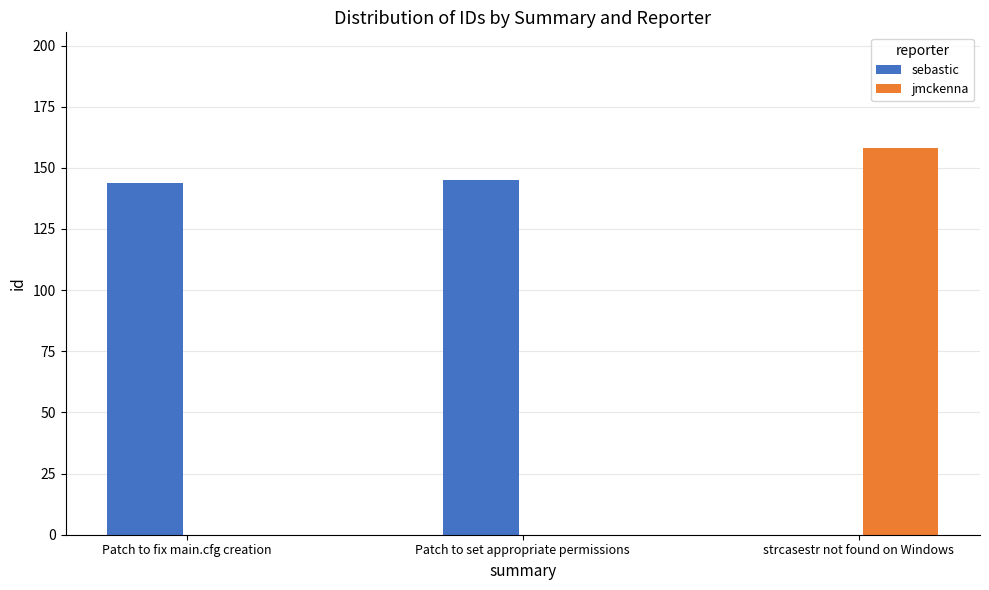

The sebastic series shows 95 at Patch to set appropriate permissions. True or false?

False